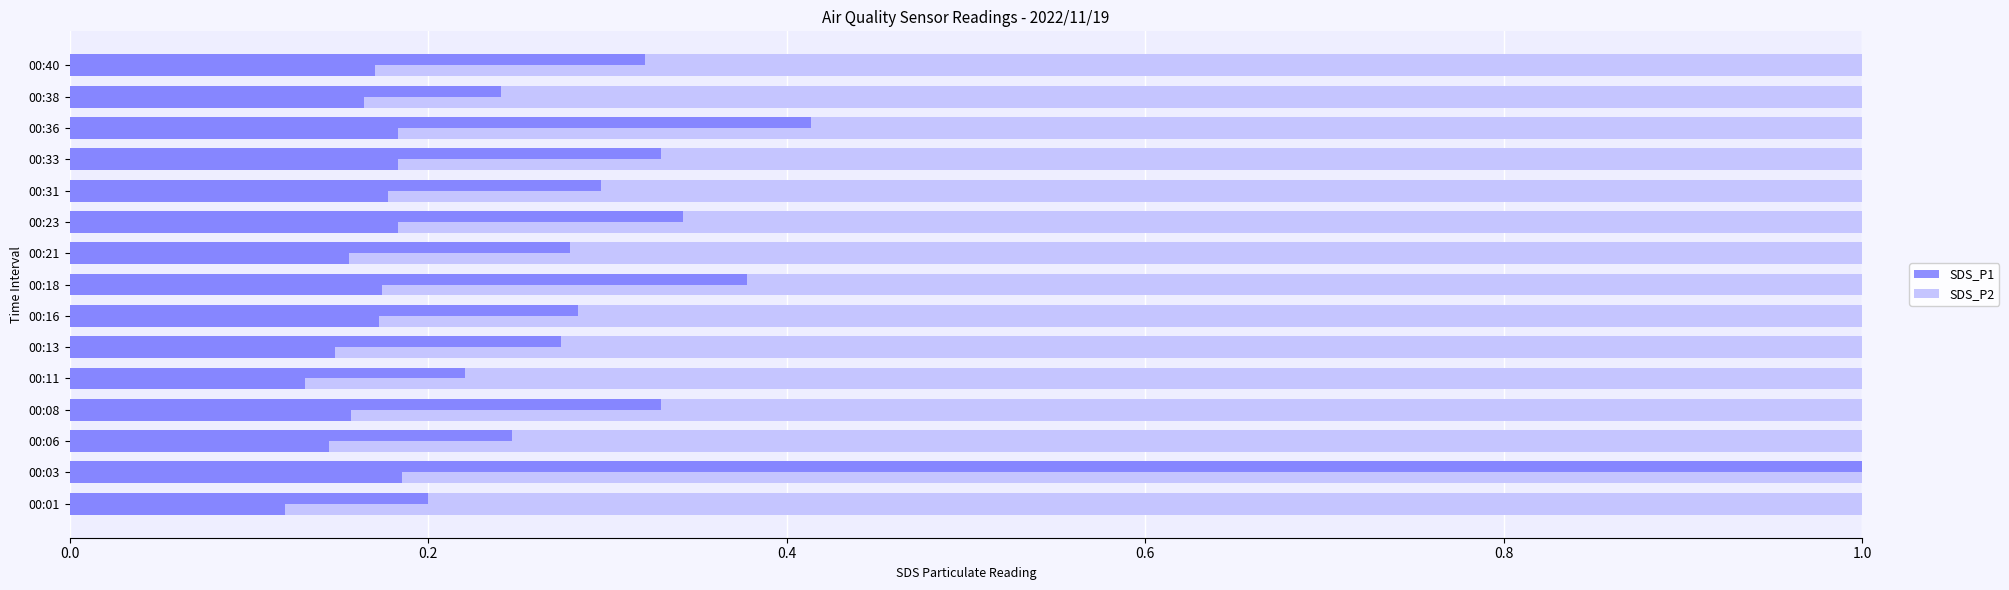

True or false: SDS_P2 (background) has a value of 0.6 at 0.8.

False